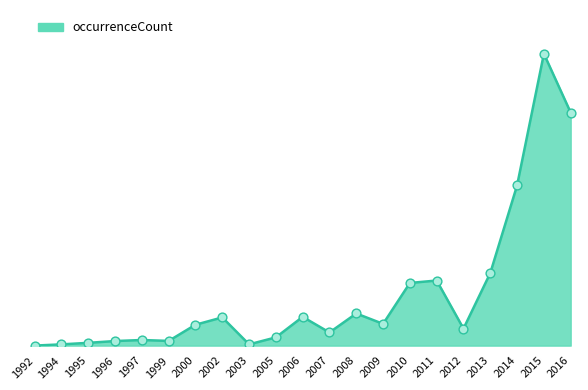

Which has a higher value, 2013 or 2007?

2013